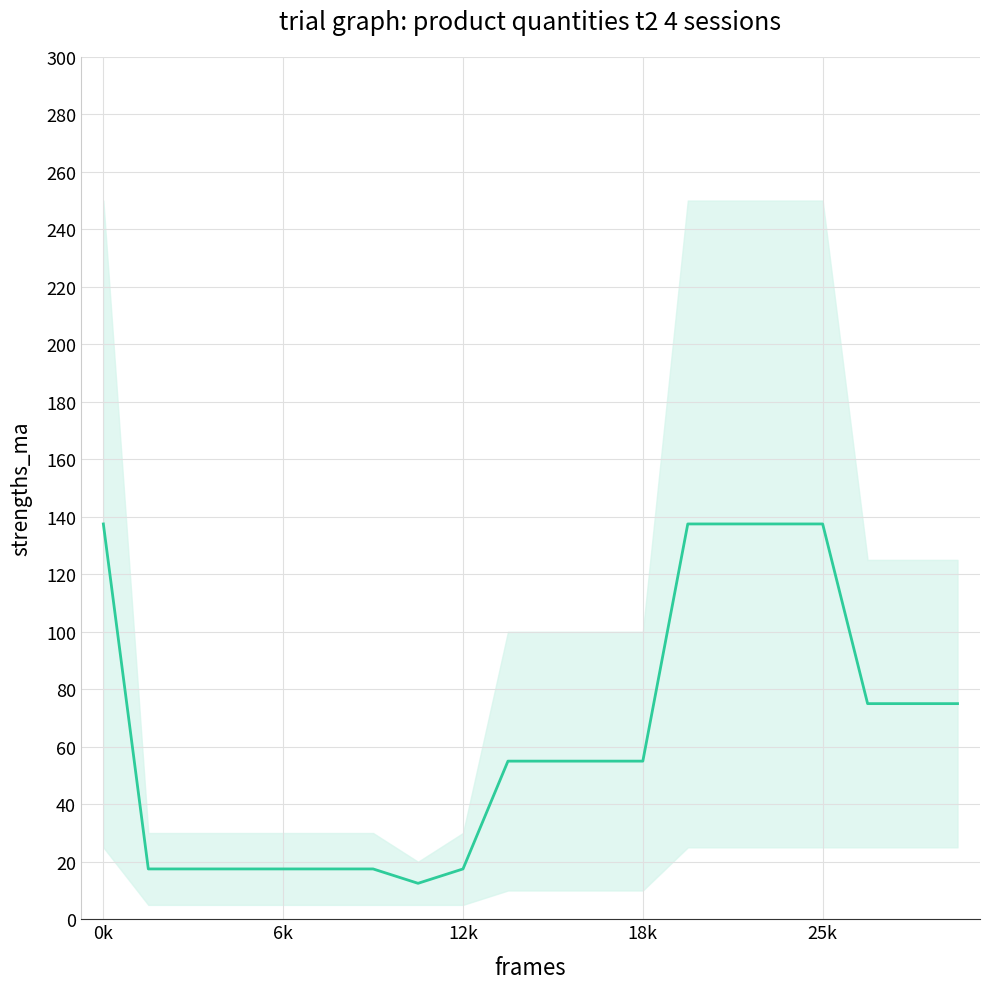

What is the label of the 16th point from the left?

15